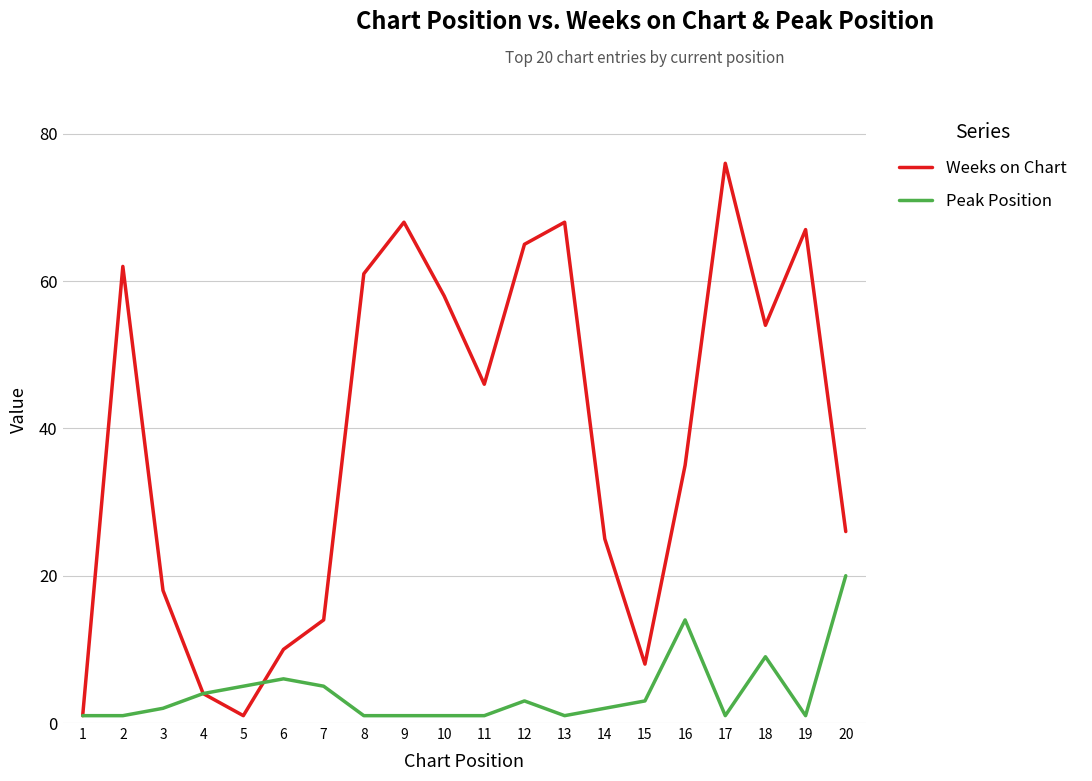

At how many categories does at least one series exceed 22?

13